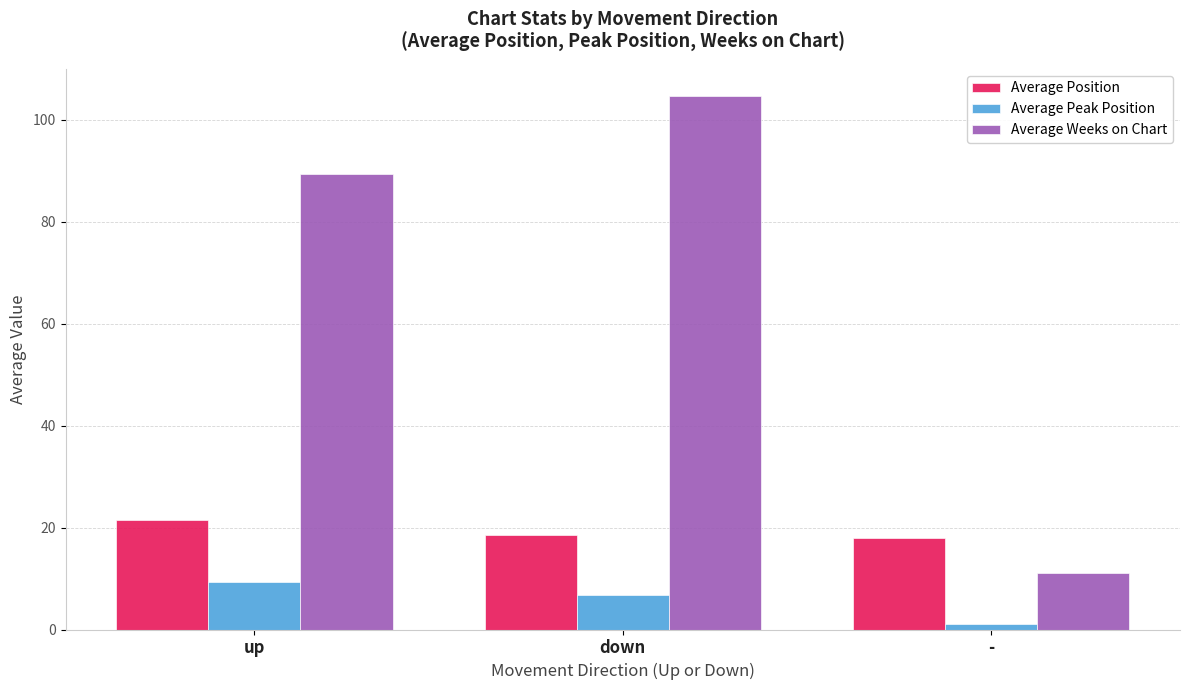

The Average Weeks on Chart series shows 4.3 at -. True or false?

False